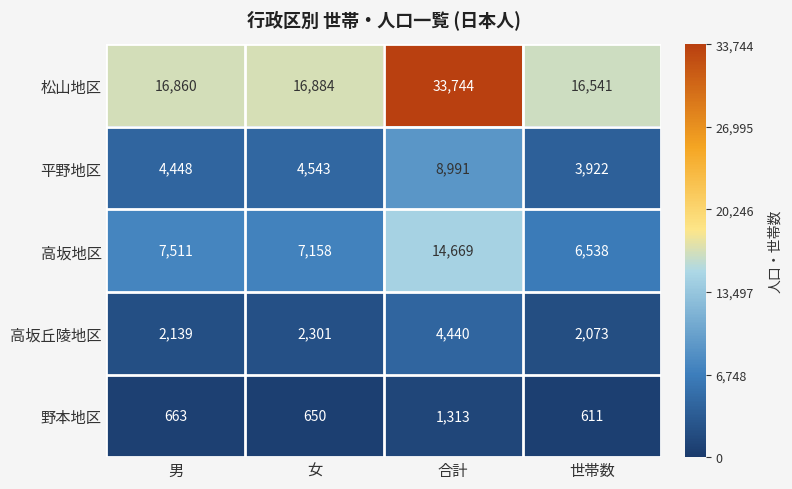

Which series has the largest range (max minus min)?

松山地区